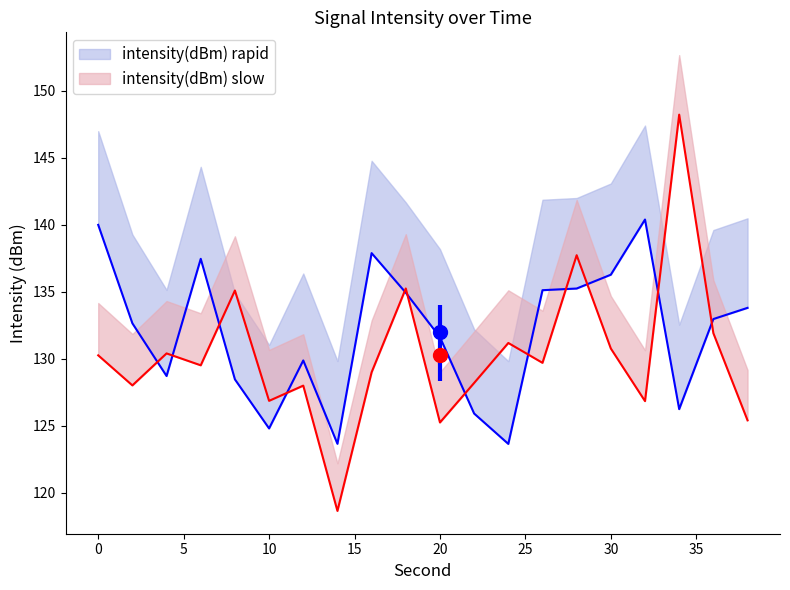

What is the total value across all series at 34?

274.5